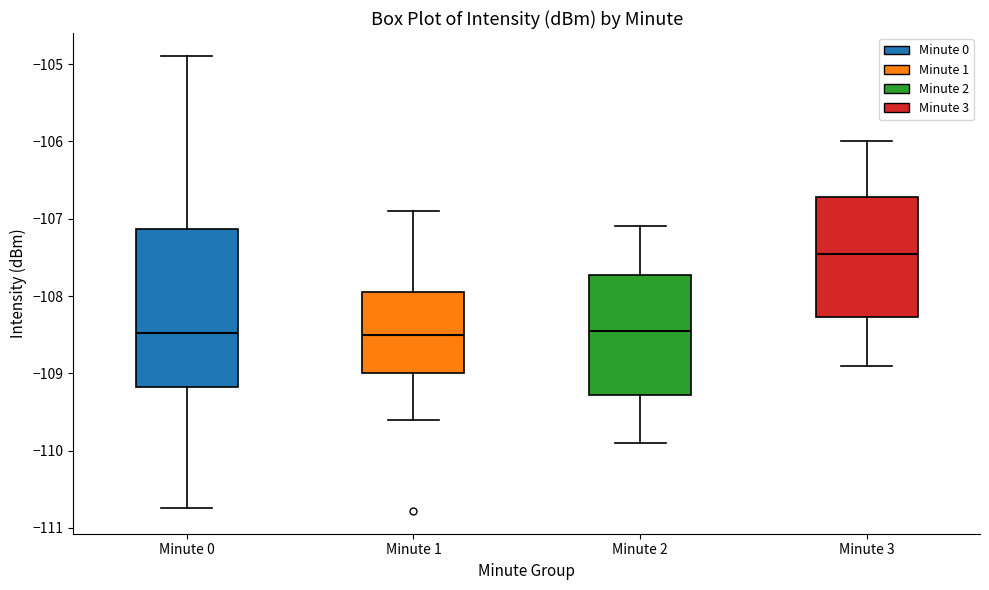

Which box has the highest median line?

Minute 3